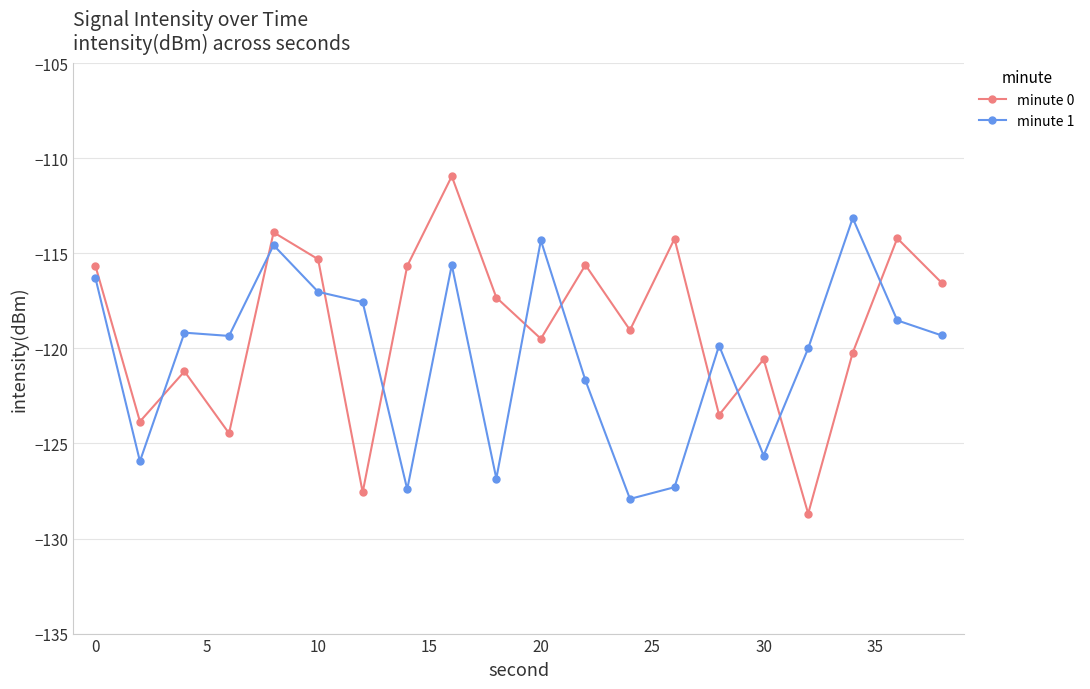

What are all the series names shown in the legend?

minute 0, minute 1